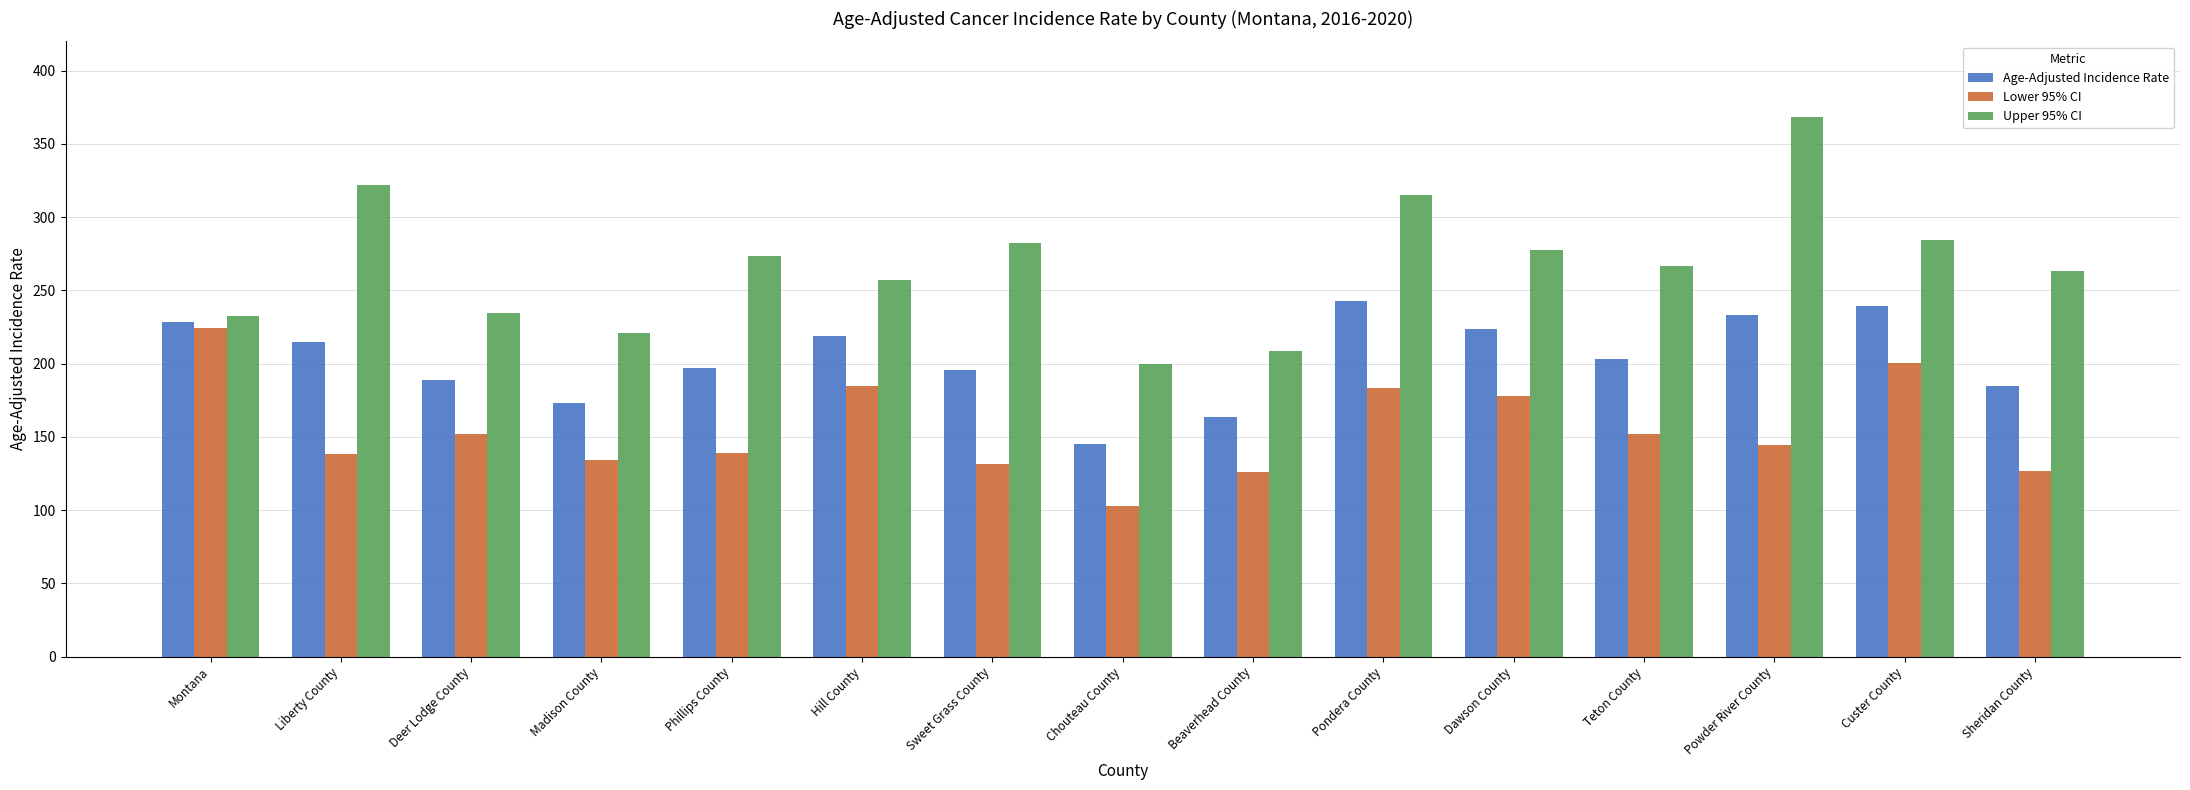

Between Montana and Deer Lodge County, which series saw the biggest shift?

Lower 95% CI